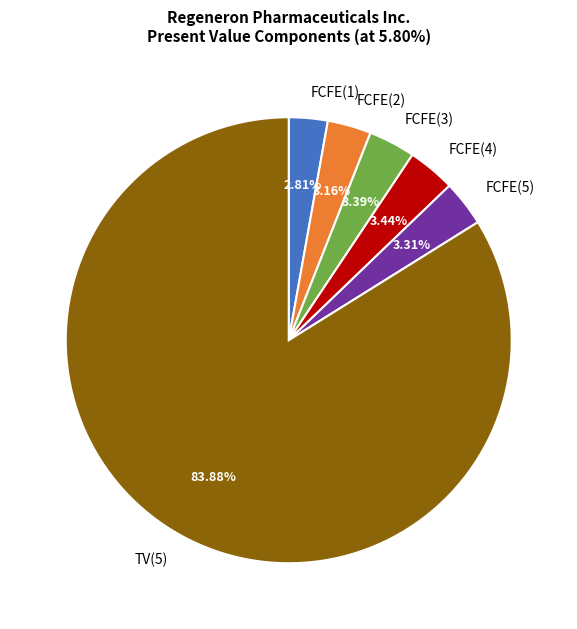

Which category accounts for the majority?

TV(5)